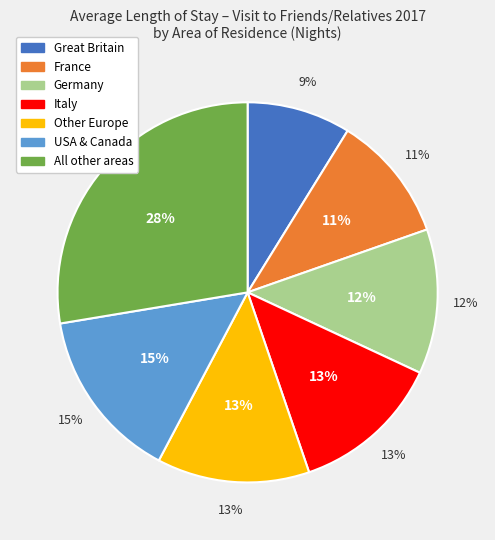

Does any single category account for the majority?

No